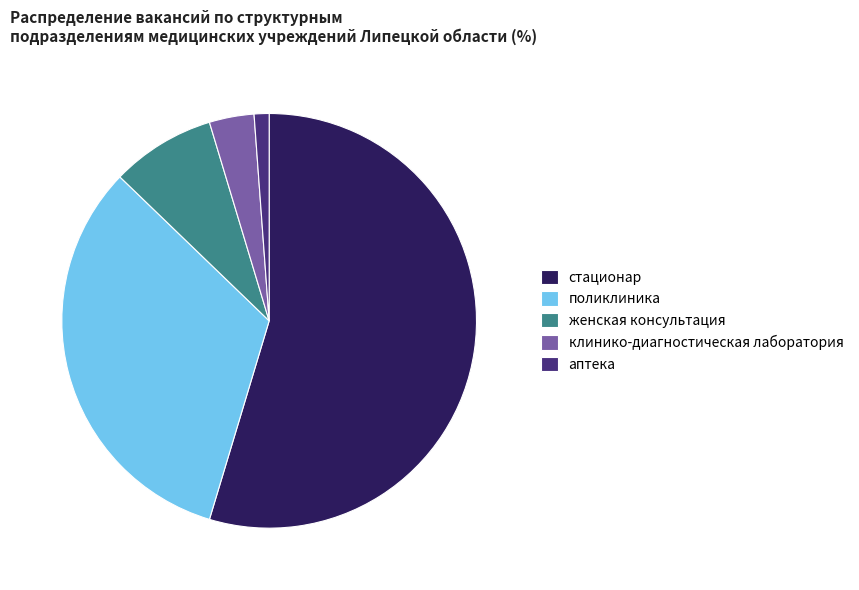

How many segments does this pie chart have?

5